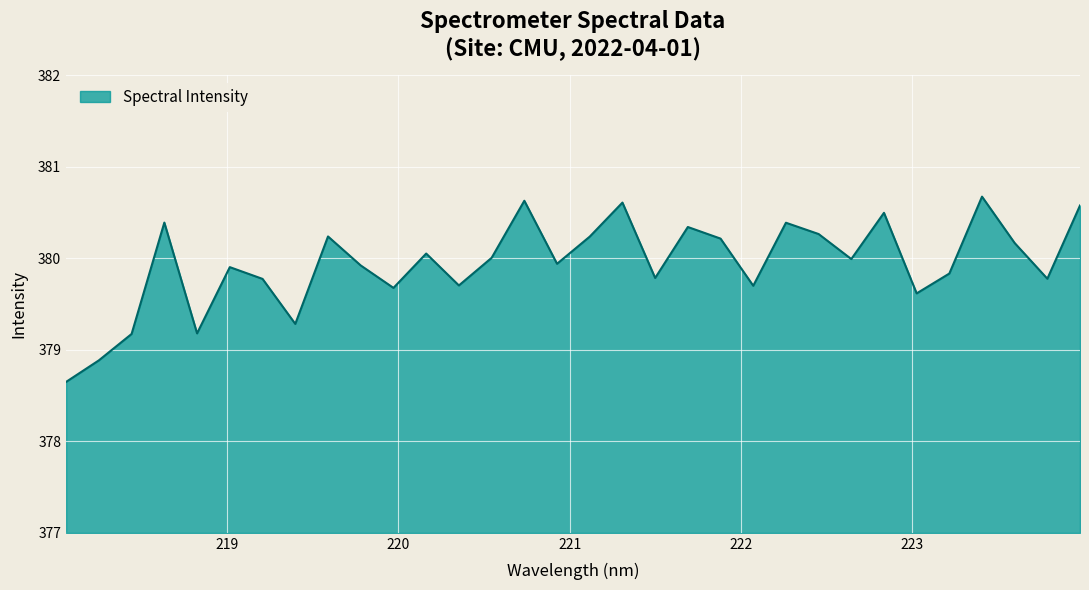

What is the smallest value displayed?

378.6